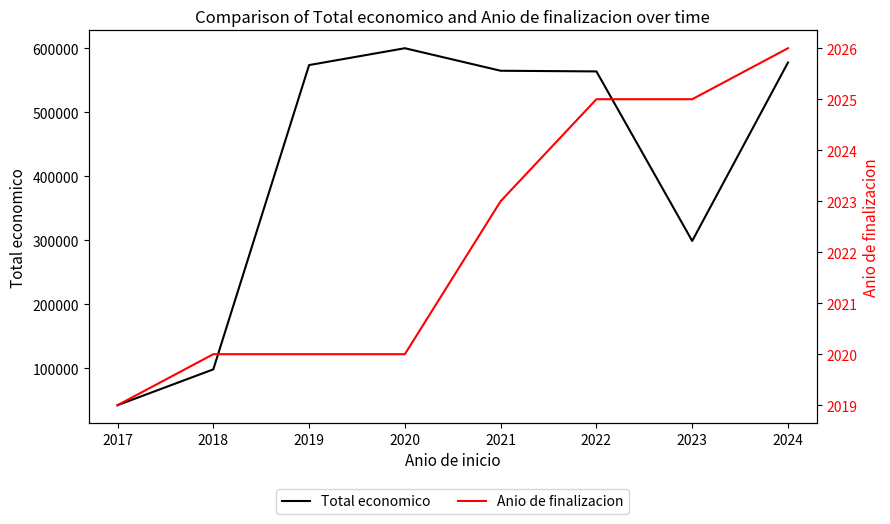

At which label does Total economico first exceed 564758?

2019